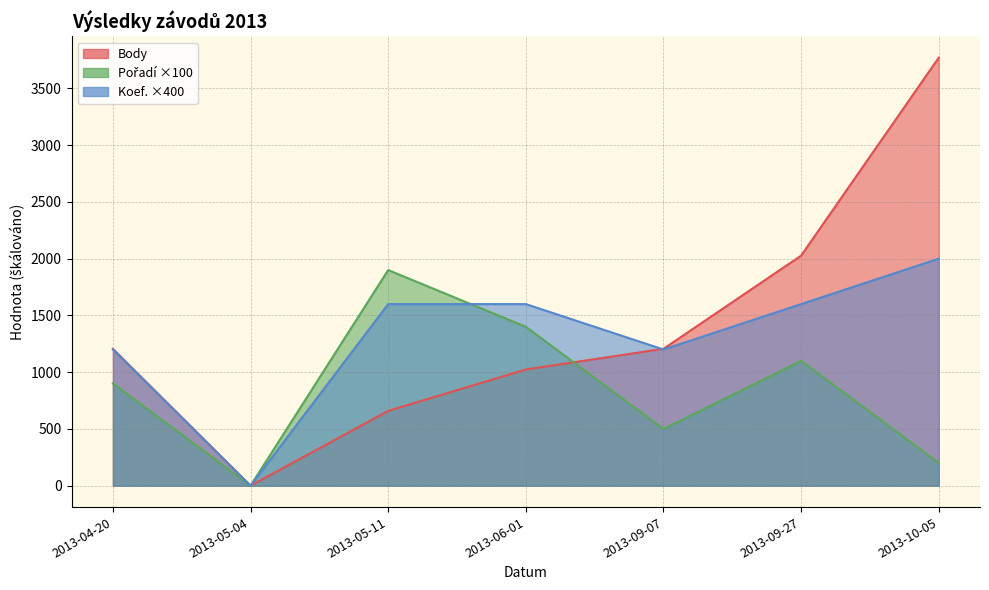

How many data points in Body are less than 1206?

3